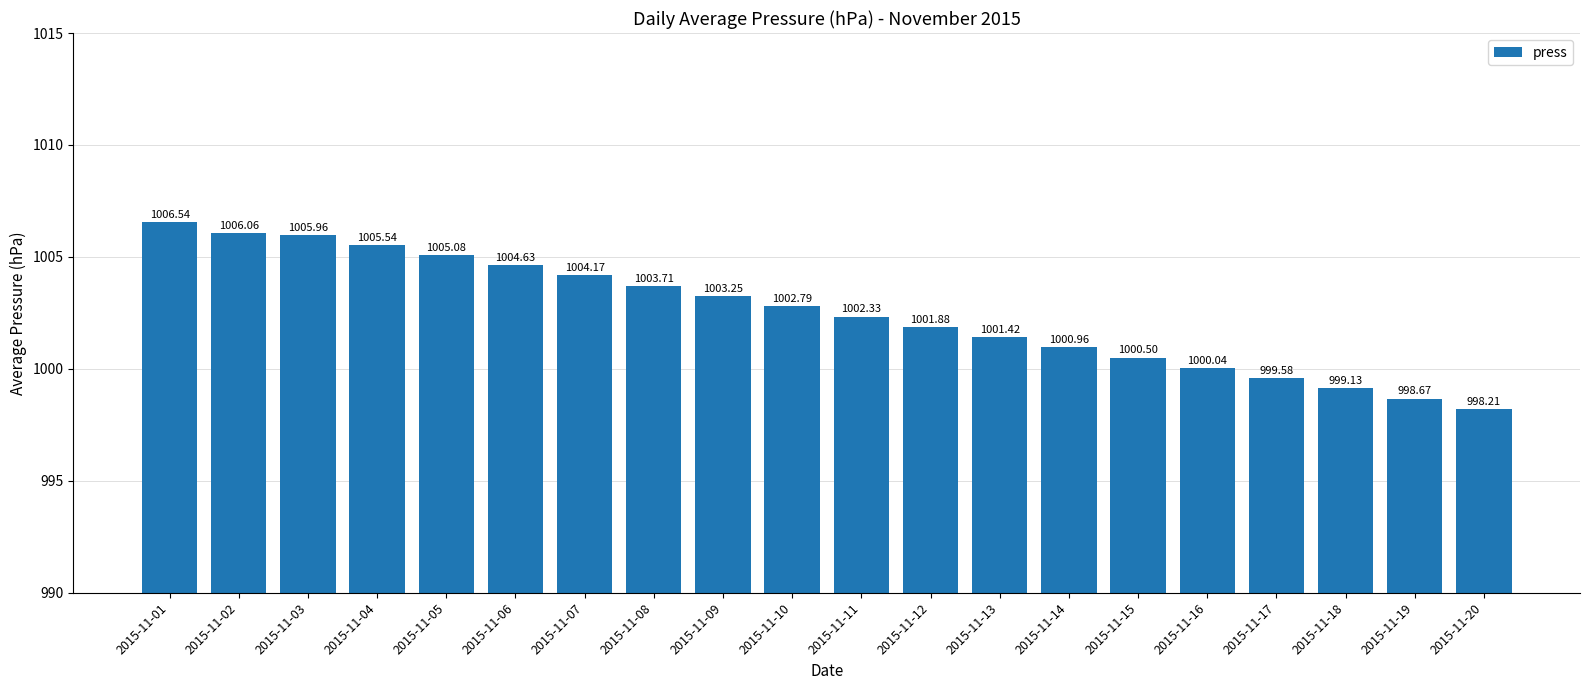

What is the difference between the maximum and minimum values?

8.3